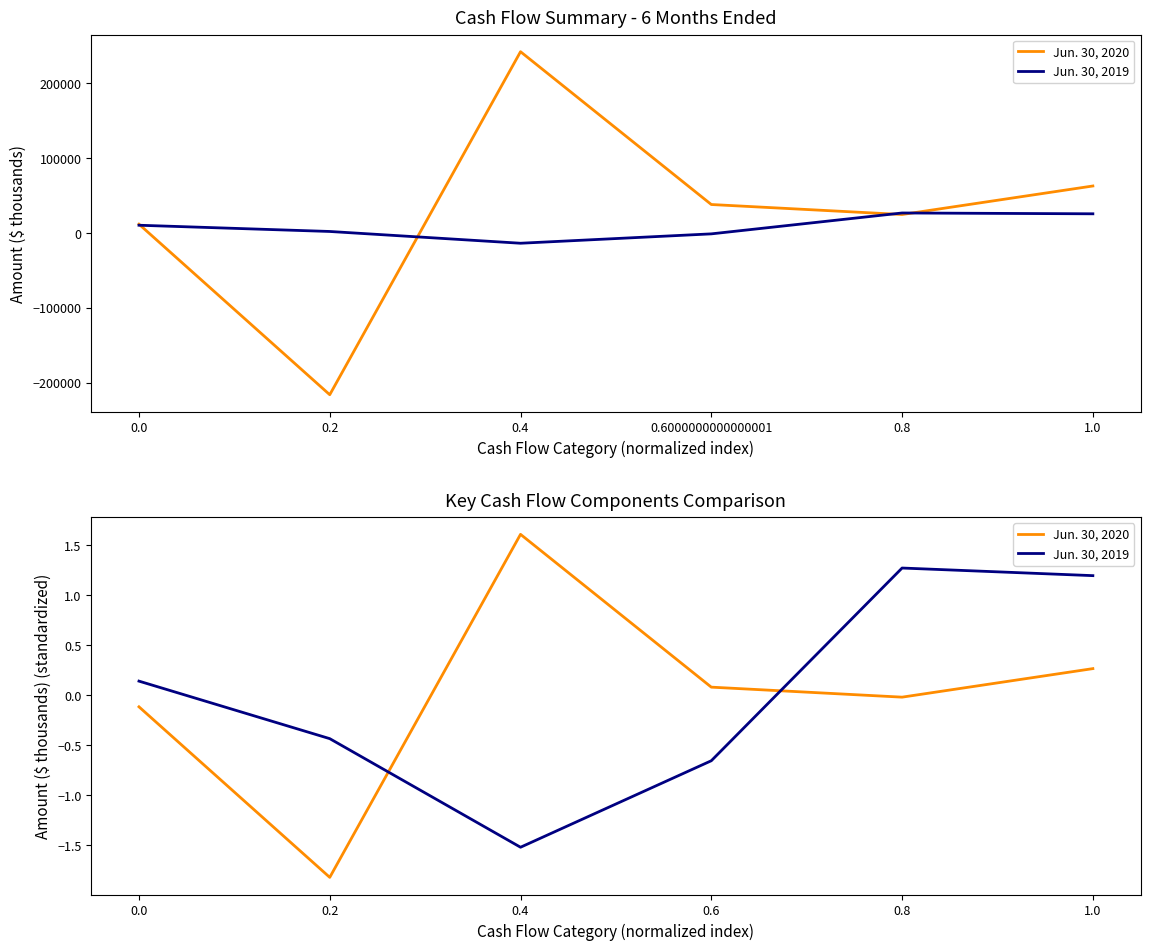

List the series in order of their overall mean, lowest first.

Jun. 30, 2020, Jun. 30, 2019